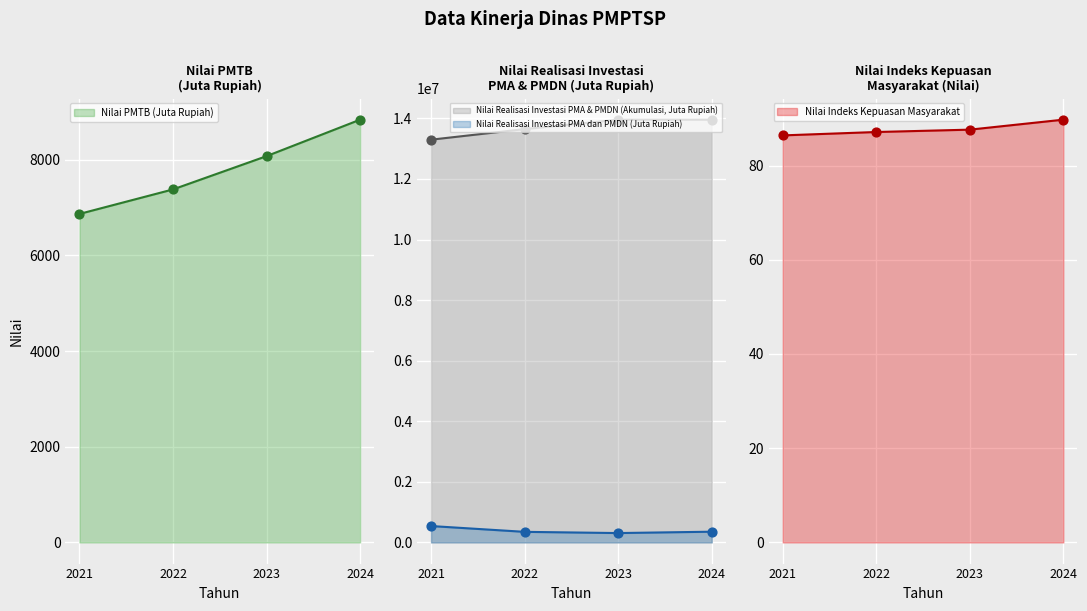

At how many categories does at least one series exceed 10549046?

4